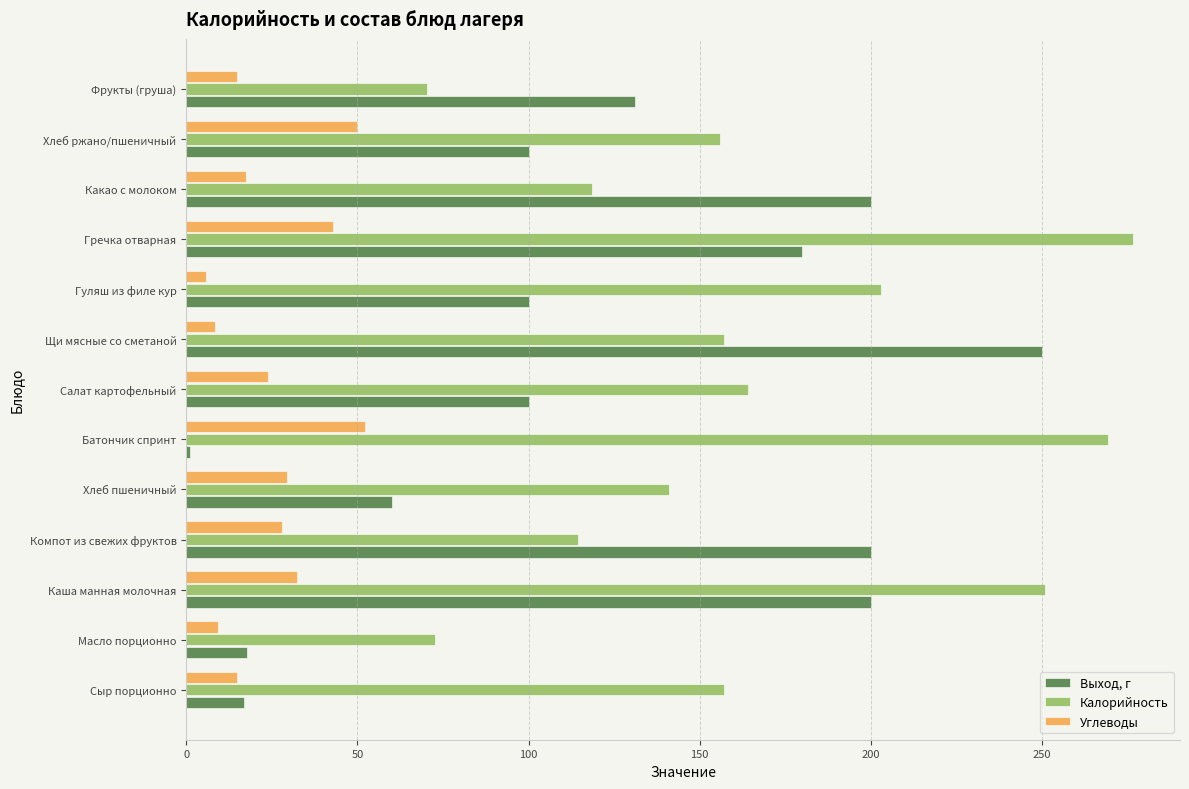

True or false: Калорийность has a value of 141.0 at Хлеб пшеничный.

True